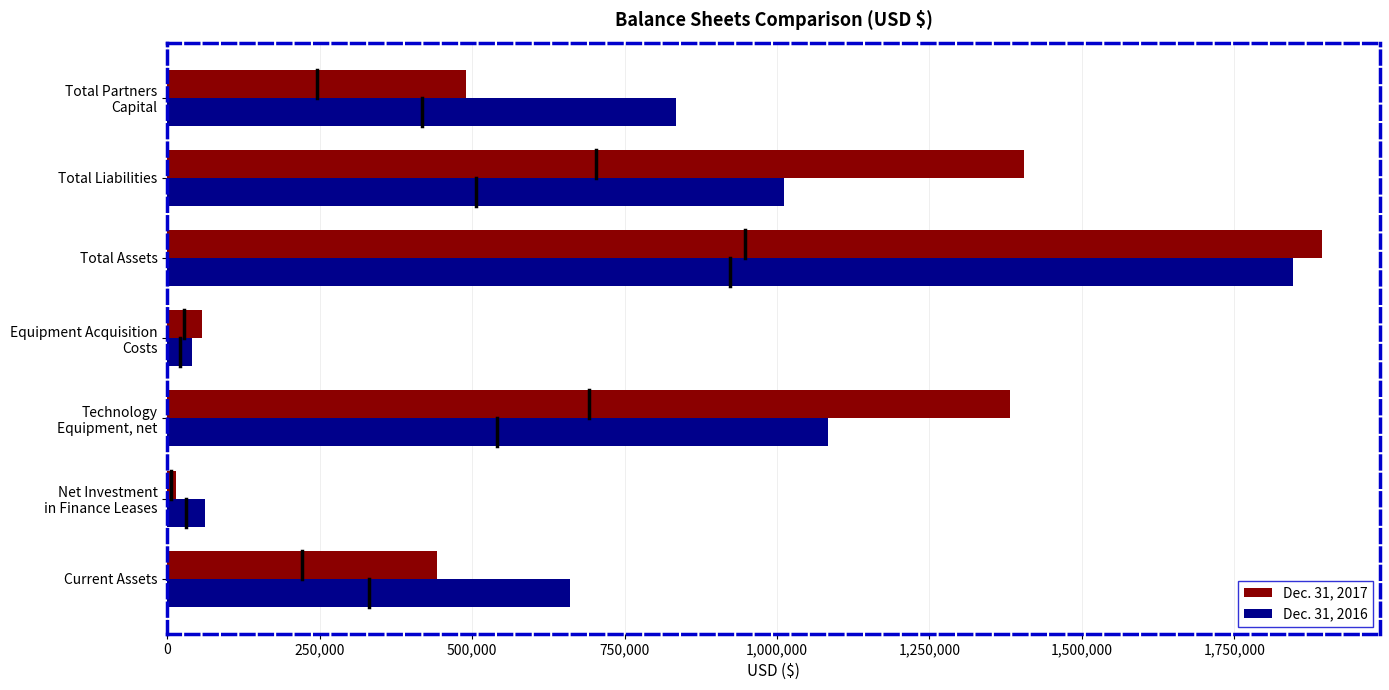

At which category does the chart reach its peak across all series?

Total Assets